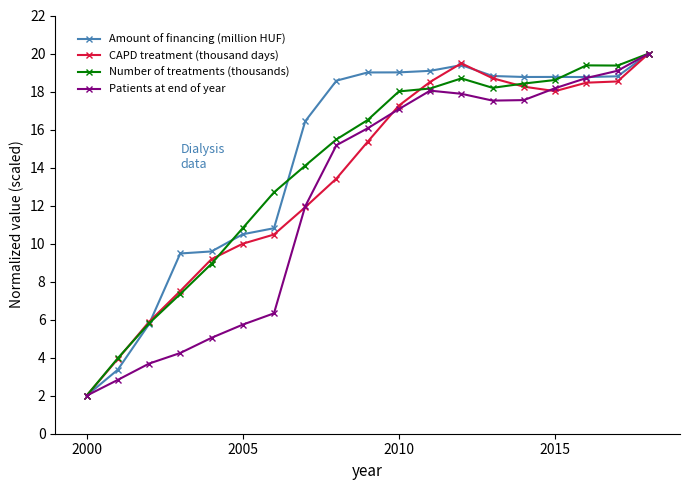

What is the value of the Number of treatments (thousands) point at the 4th from the left?

7.3